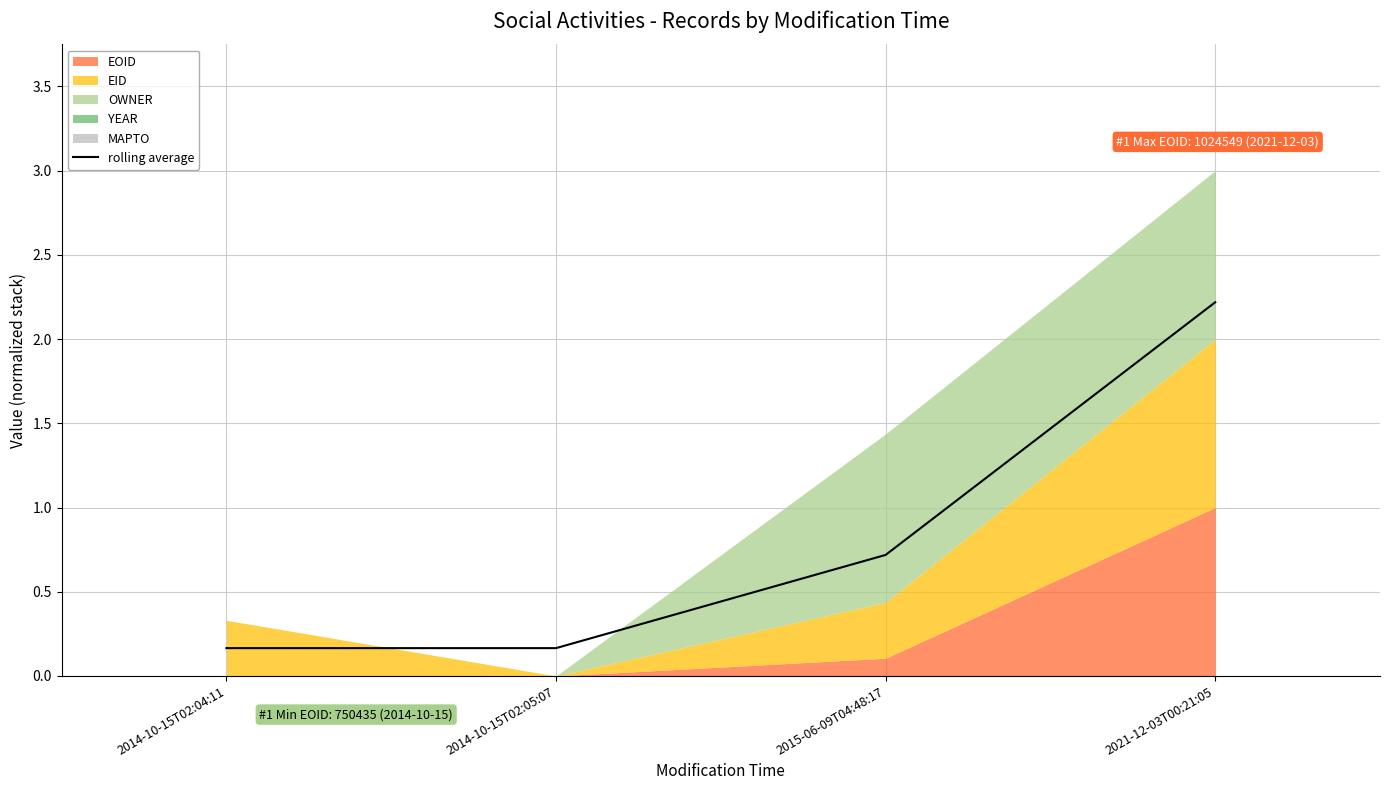

Reading right to left, what are all the values shown in this chart?

2.2	0.7	0.2	0.2